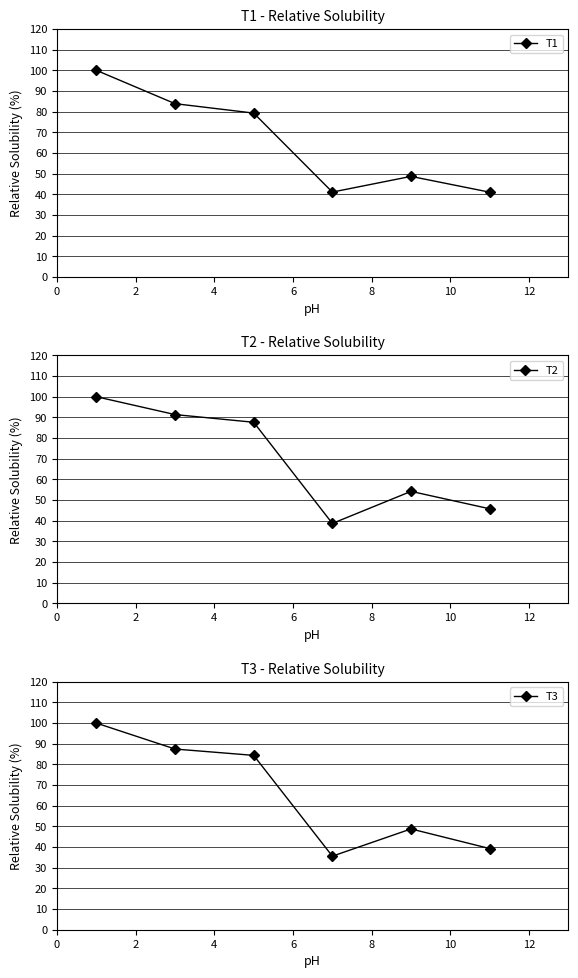

Reading left to right, extract all data points from this chart.

T1: 100.0	83.9	79.3	41.1	48.7	41.0
T2: 100.0	91.4	87.6	38.7	54.2	45.8
T3: 100.0	87.4	84.4	35.6	48.8	39.3